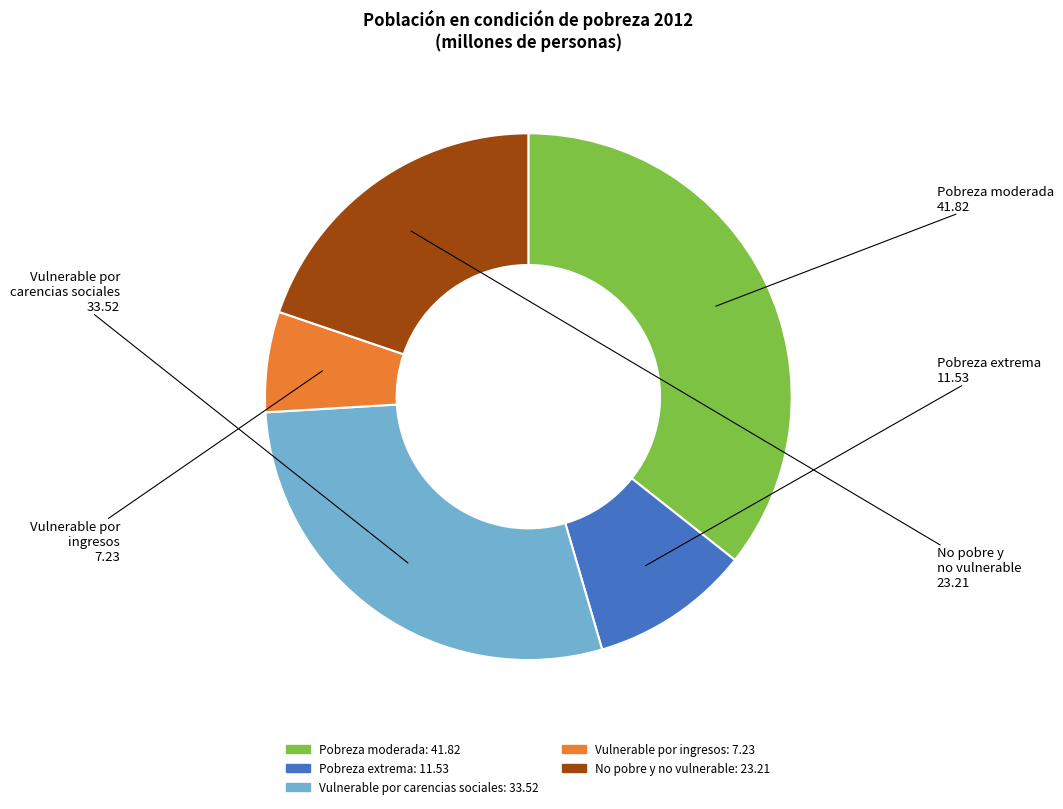

How many slices are in this pie chart?

5